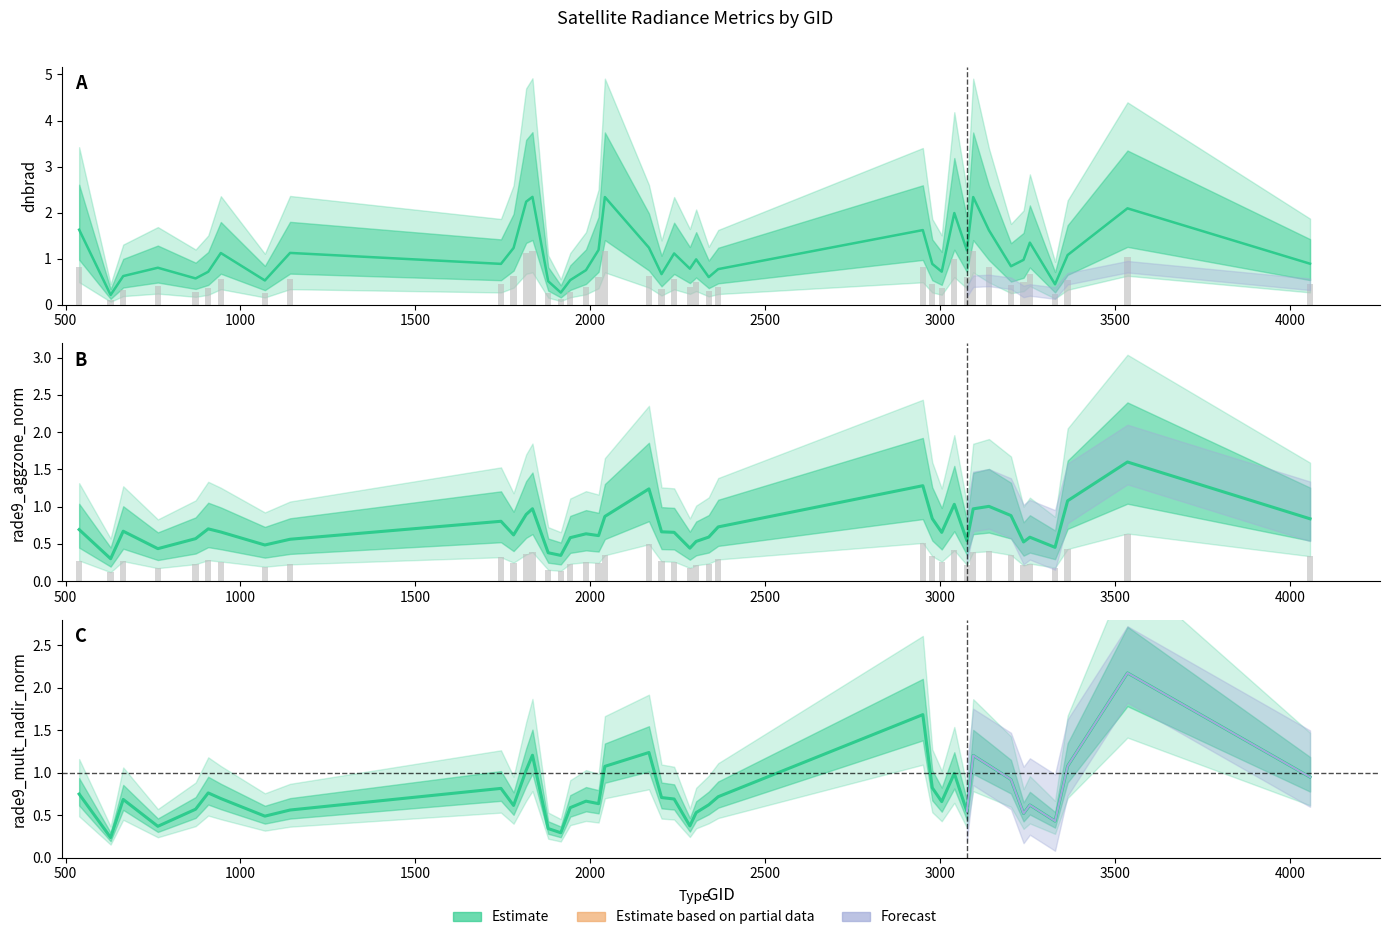

What is the difference between the maximum and minimum values in the rade9_mult_nadir_norm series?

1.9